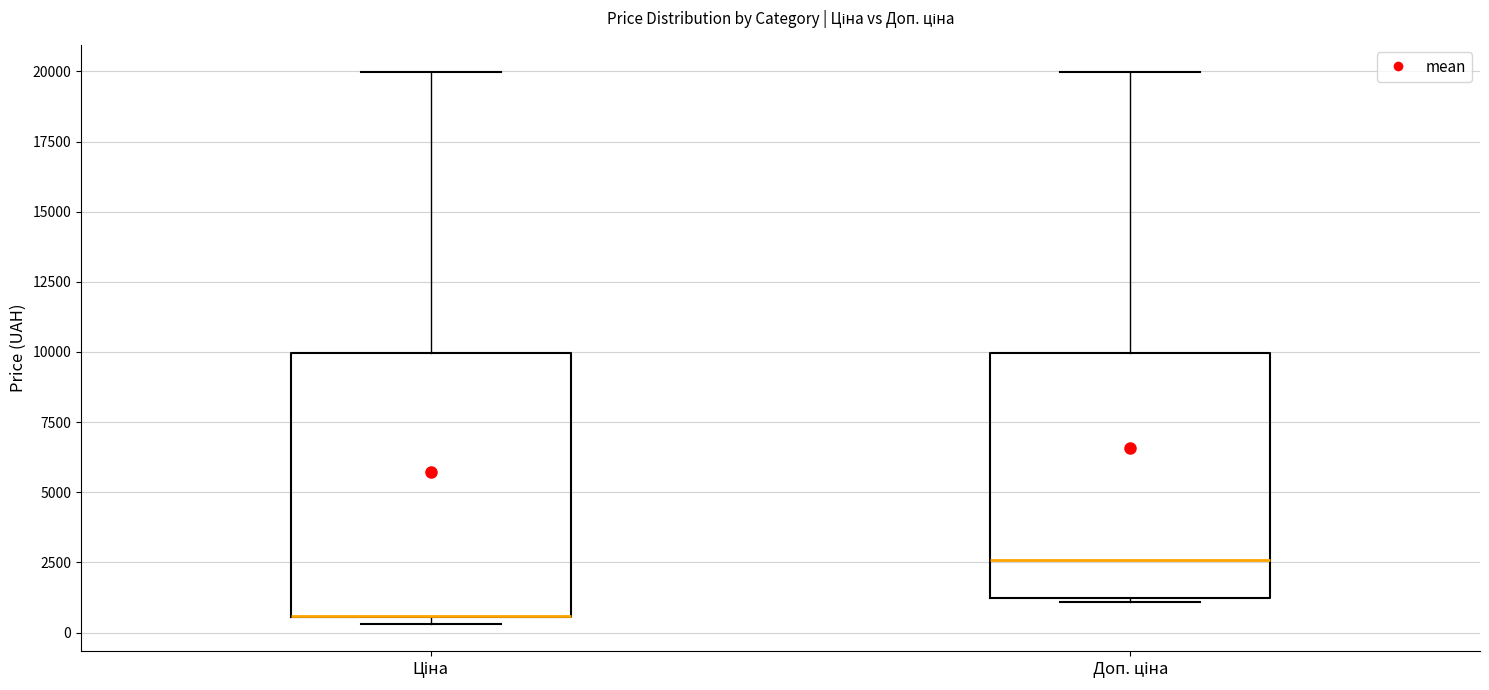

Which box is the tallest, from its lower edge to its upper edge?

Ціна